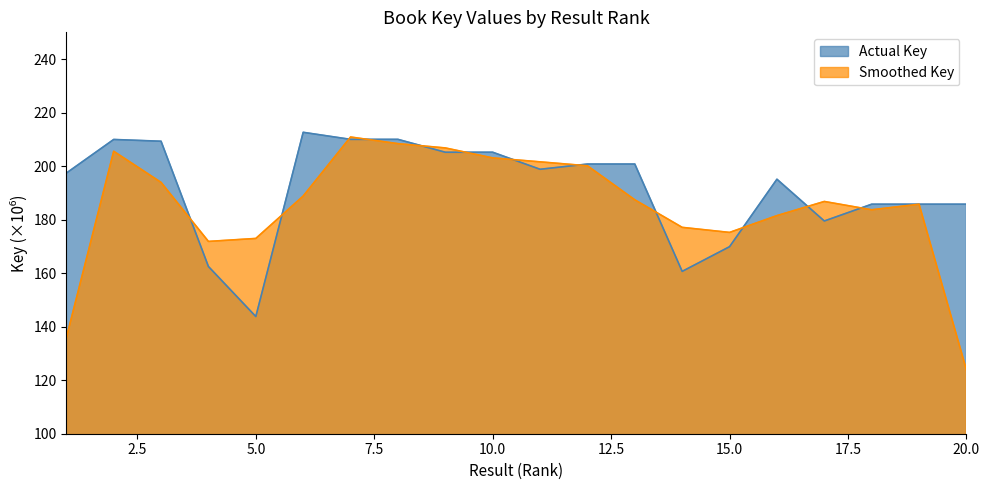

How many points are higher than both their immediate neighbors (excluding endpoints)?

7